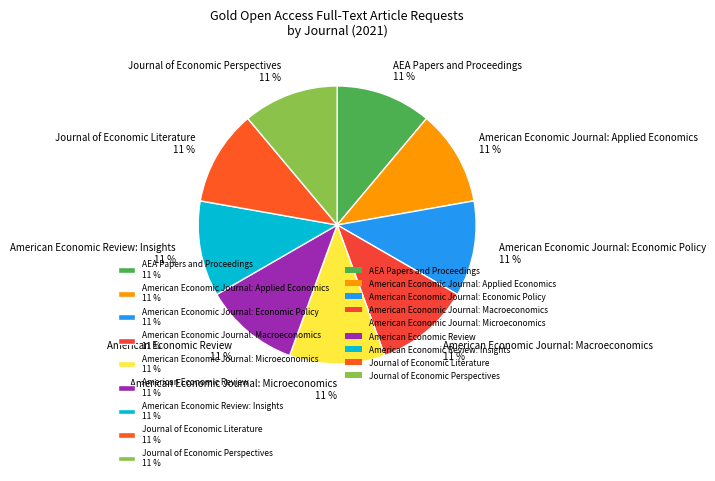

Is there any slice that represents more than half of the pie?

No